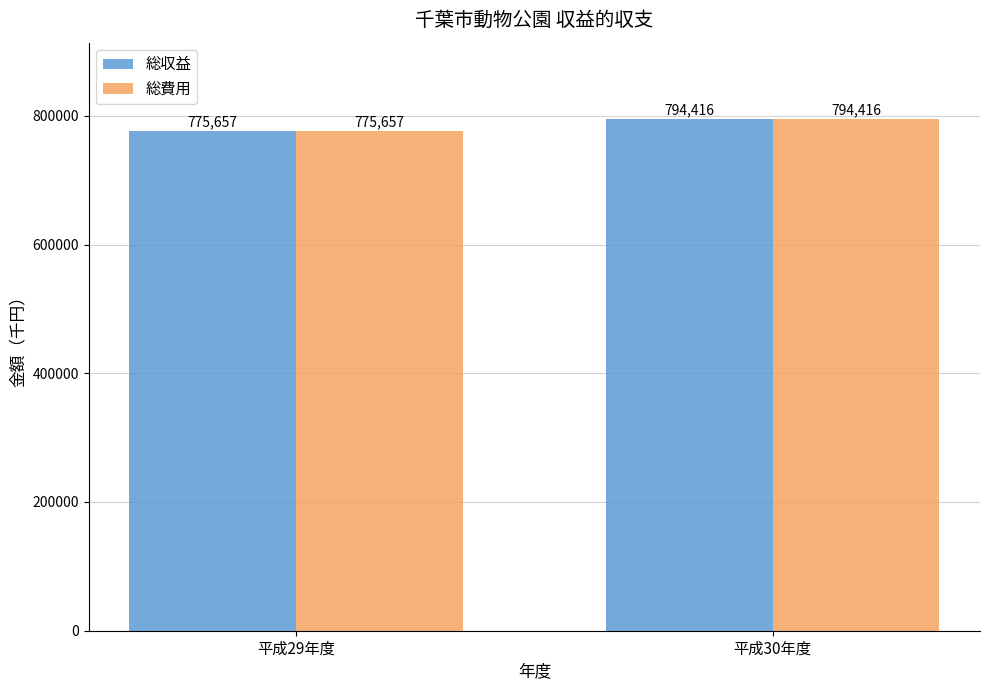

How many bars are there in each group?

2